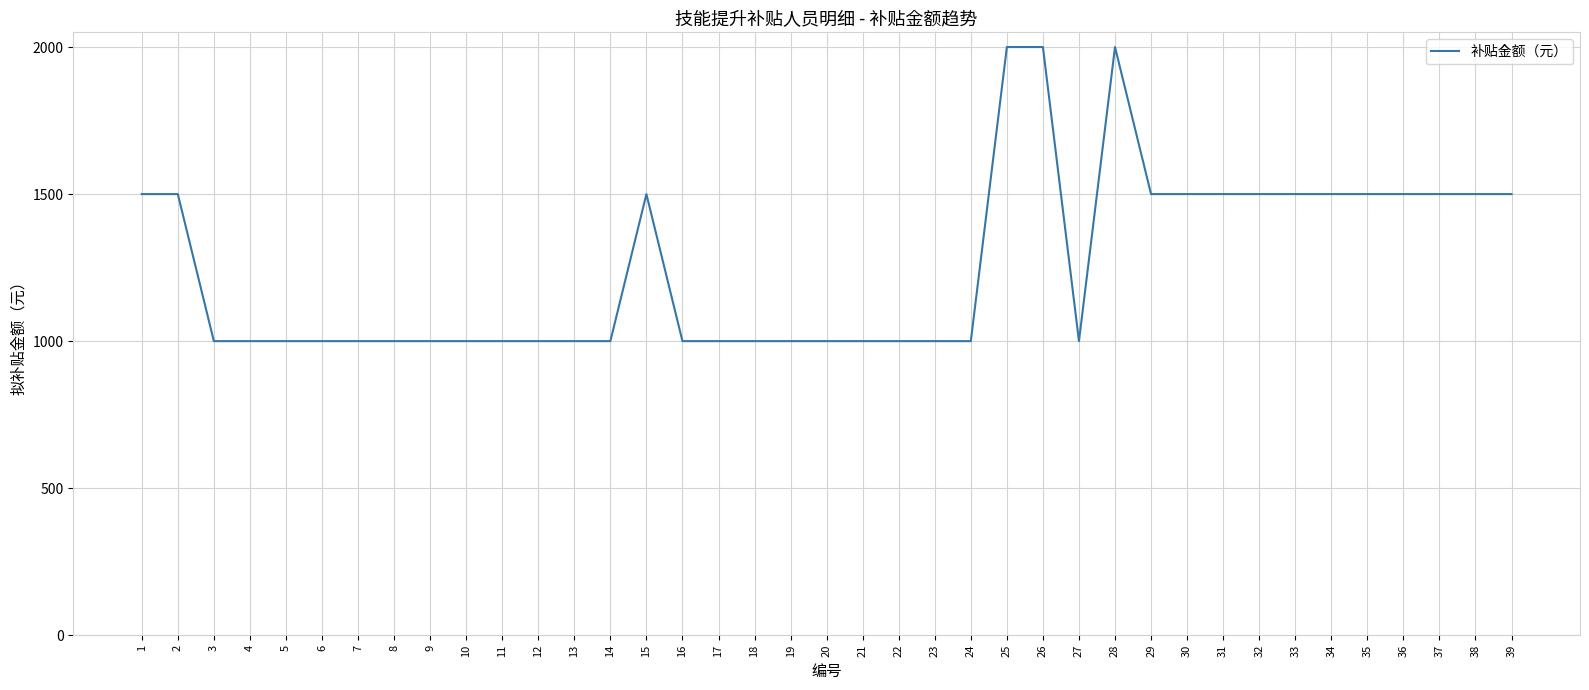

How many values are between 1000 and 1500?

36